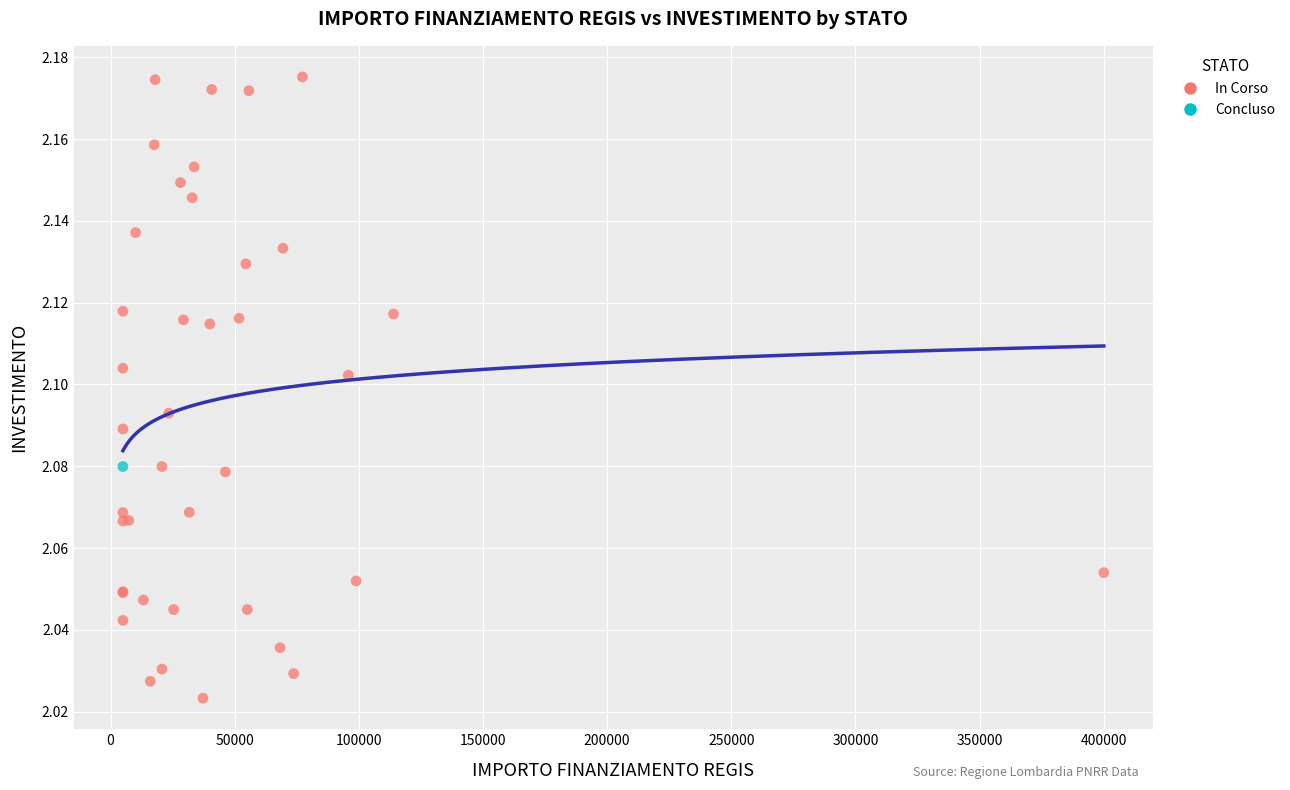

What are all the series names shown in the legend?

In Corso, Concluso